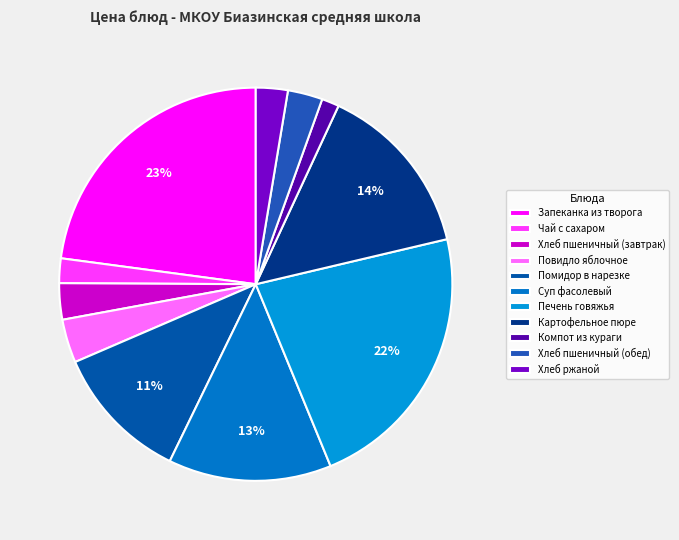

What is the total percentage of Хлеб ржаной and Суп фасолевый?

16.0%